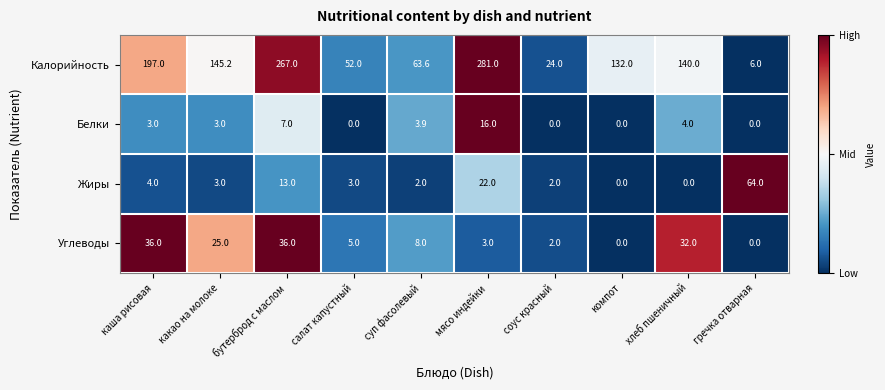

Read the Калорийность value at бутерброд с маслом.

267.0